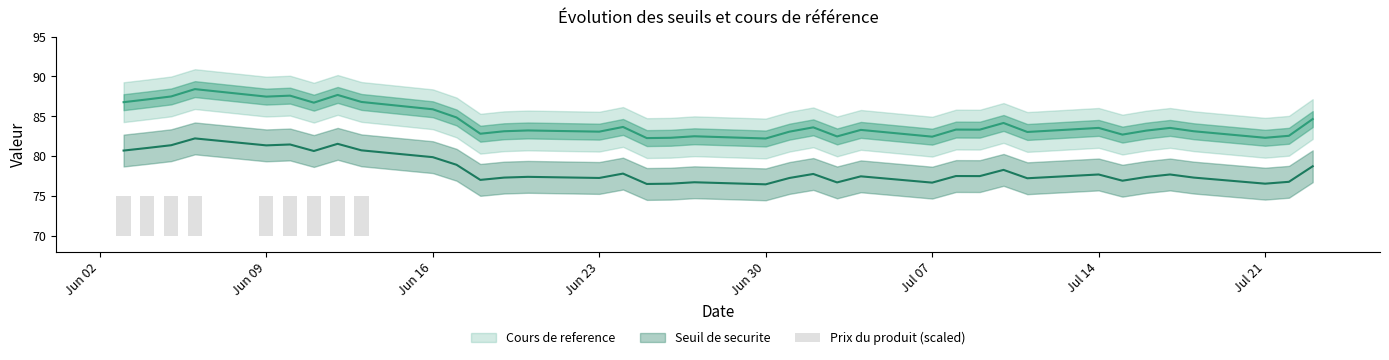

How many values exceed 0?

9